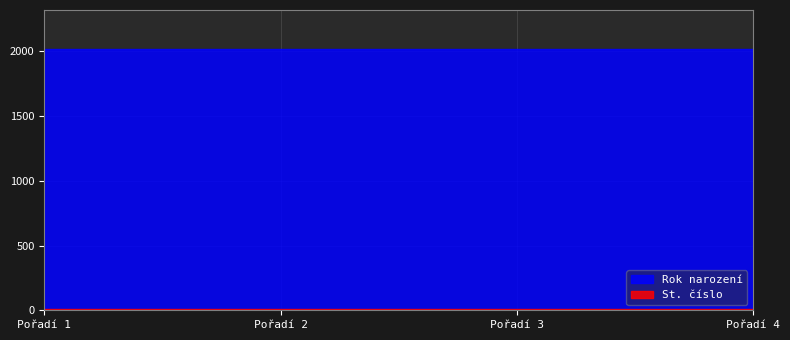

Between 3 and 2, which is larger?

3